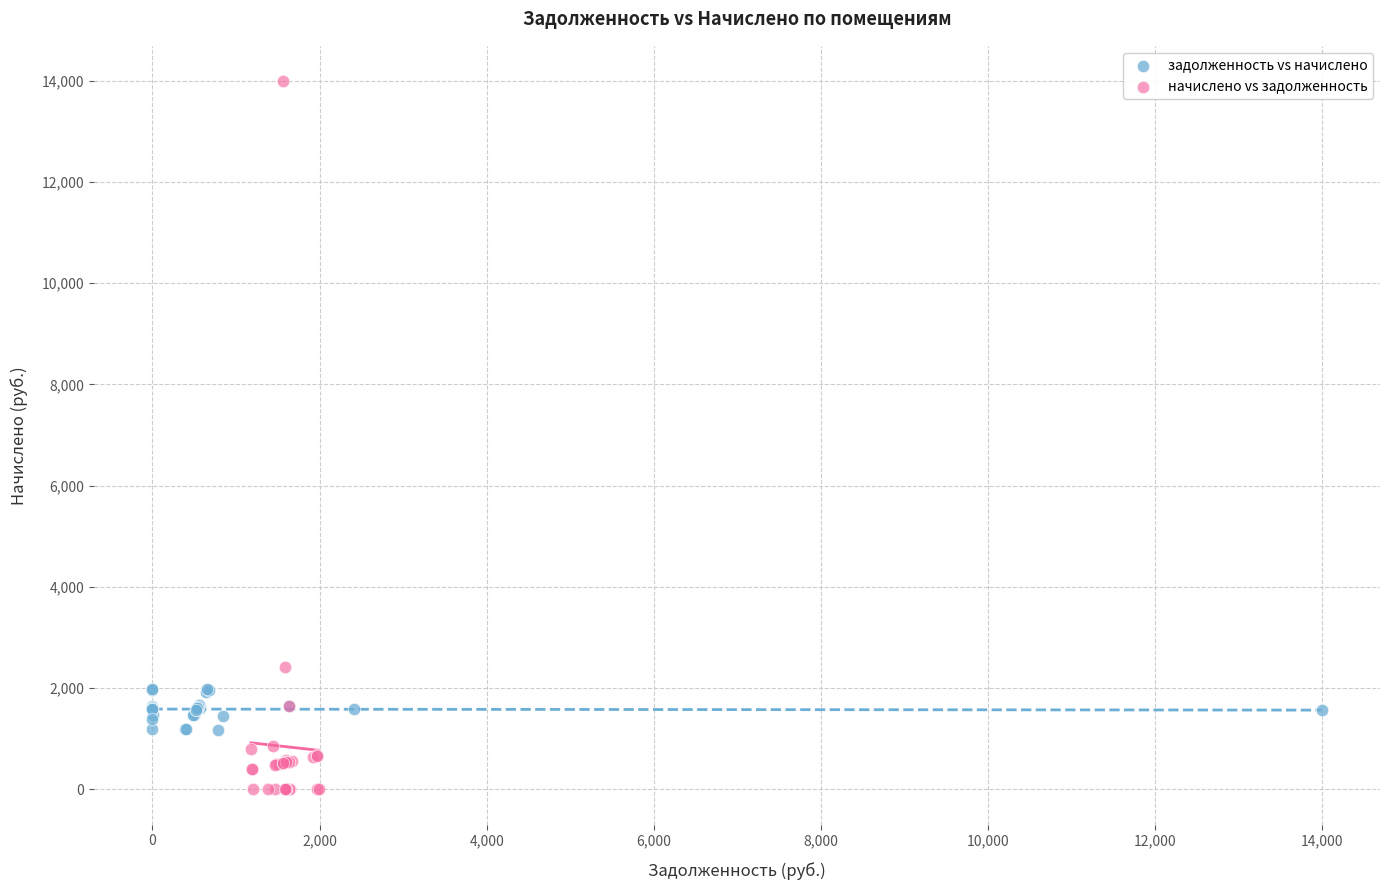

Which series reaches the maximum Y coordinate?

начислено vs задолженность